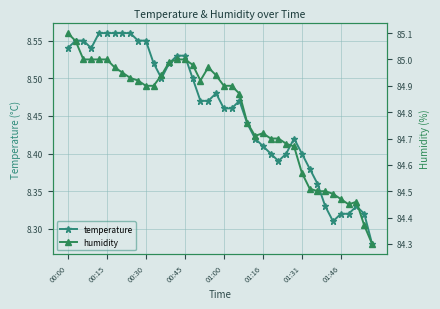

What is the lowest value of the humidity series?

84.3